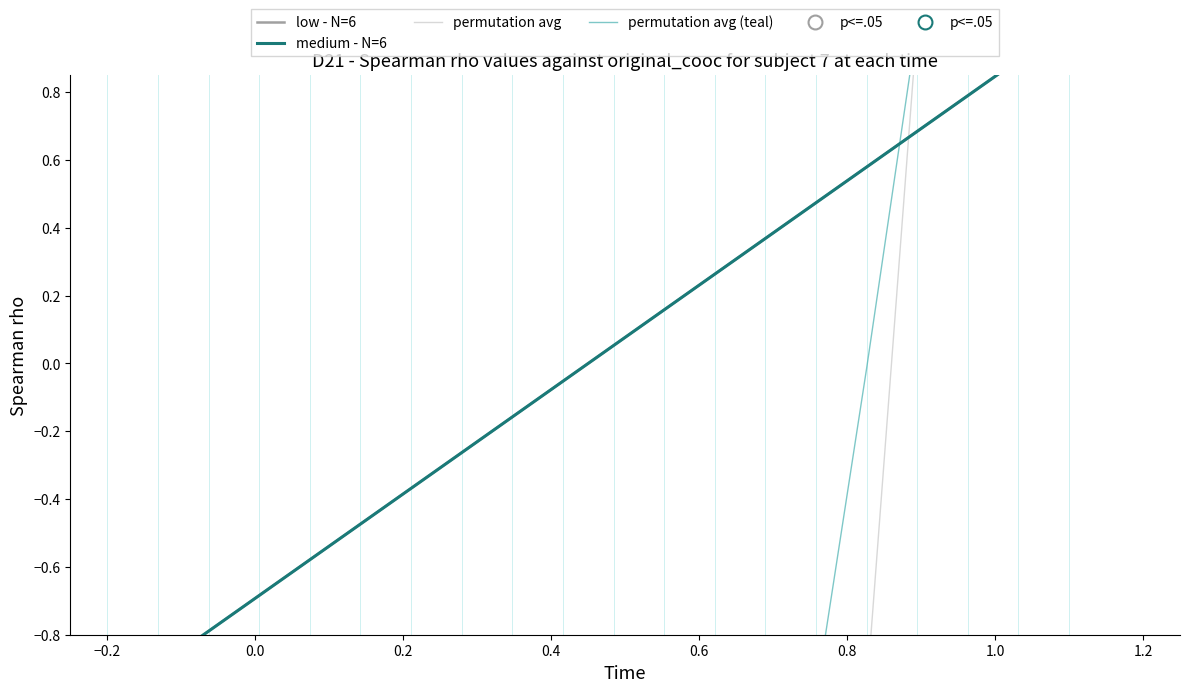

What are all the series names shown in the legend?

low - N=6, medium - N=6, permutation avg, permutation avg (teal)